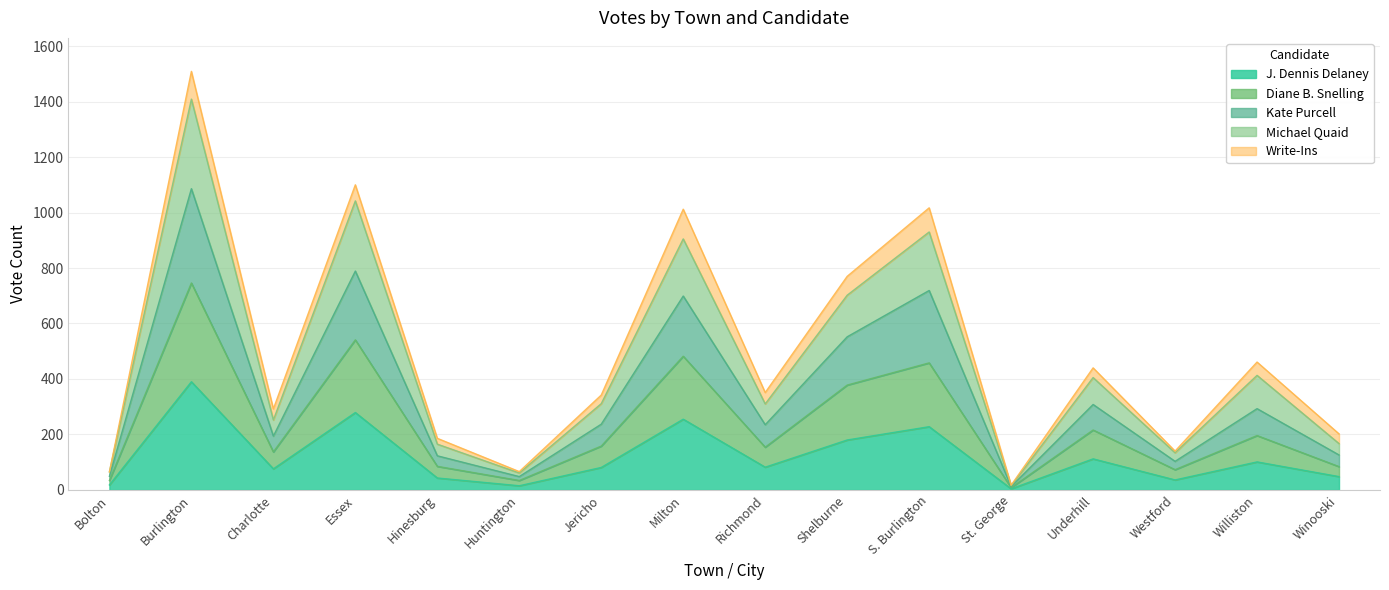

Is it true that J. Dennis Delaney equals 279 at Essex?

True